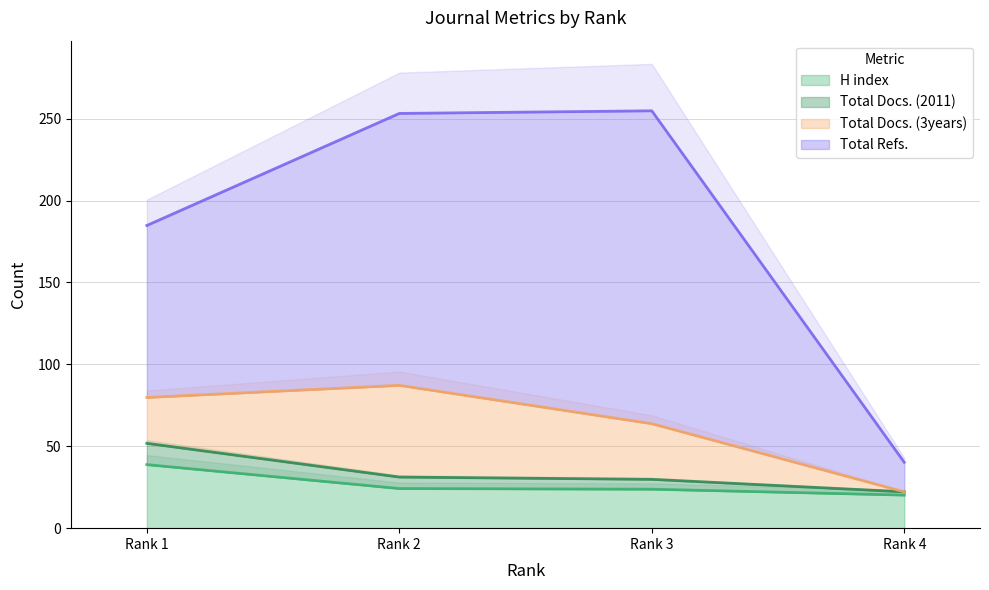

The Total Docs. (2011) series shows 91.6 at Rank 1. True or false?

False